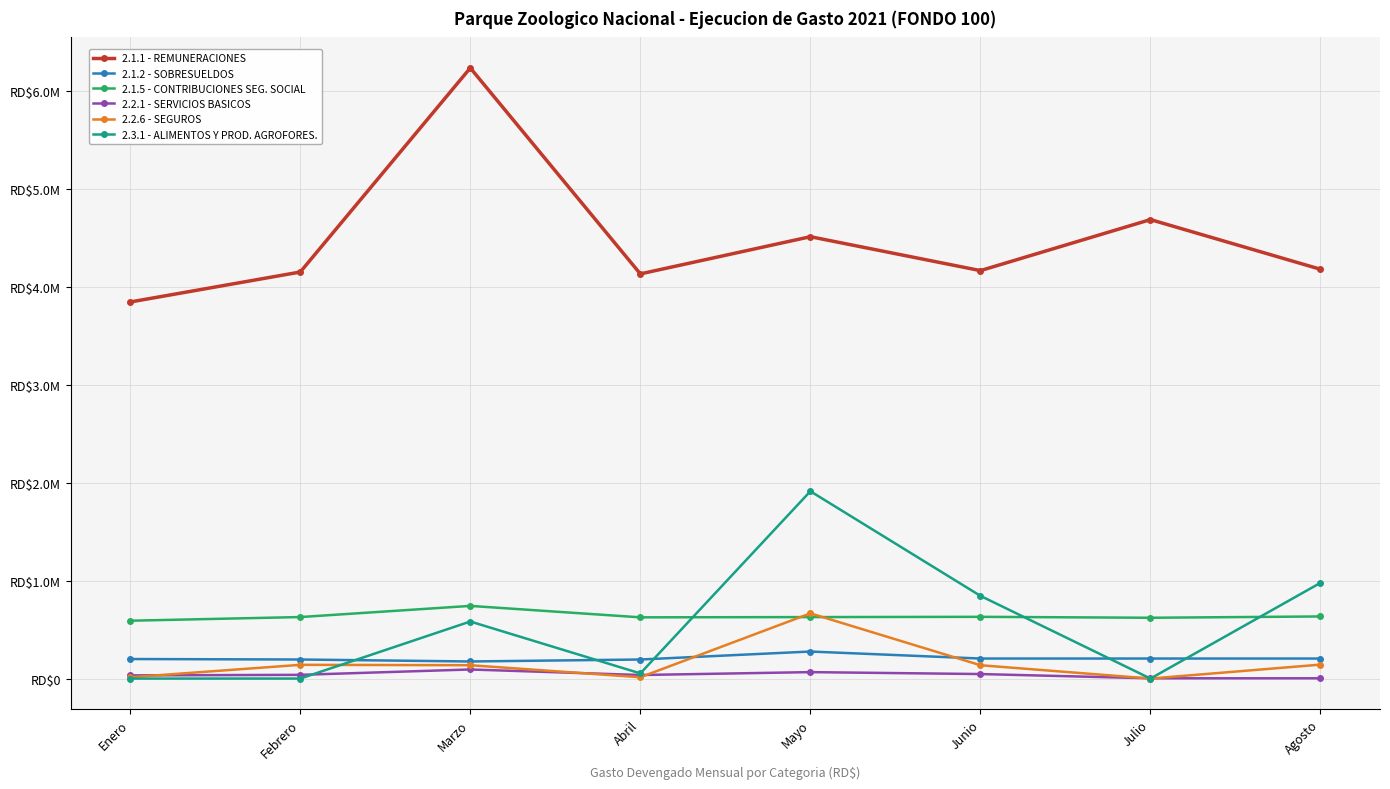

What are all the series names shown in the legend?

2.1.1 - REMUNERACIONES, 2.1.2 - SOBRESUELDOS, 2.1.5 - CONTRIBUCIONES SEG. SOCIAL, 2.2.1 - SERVICIOS BASICOS, 2.2.6 - SEGUROS, 2.3.1 - ALIMENTOS Y PROD. AGROFORES.